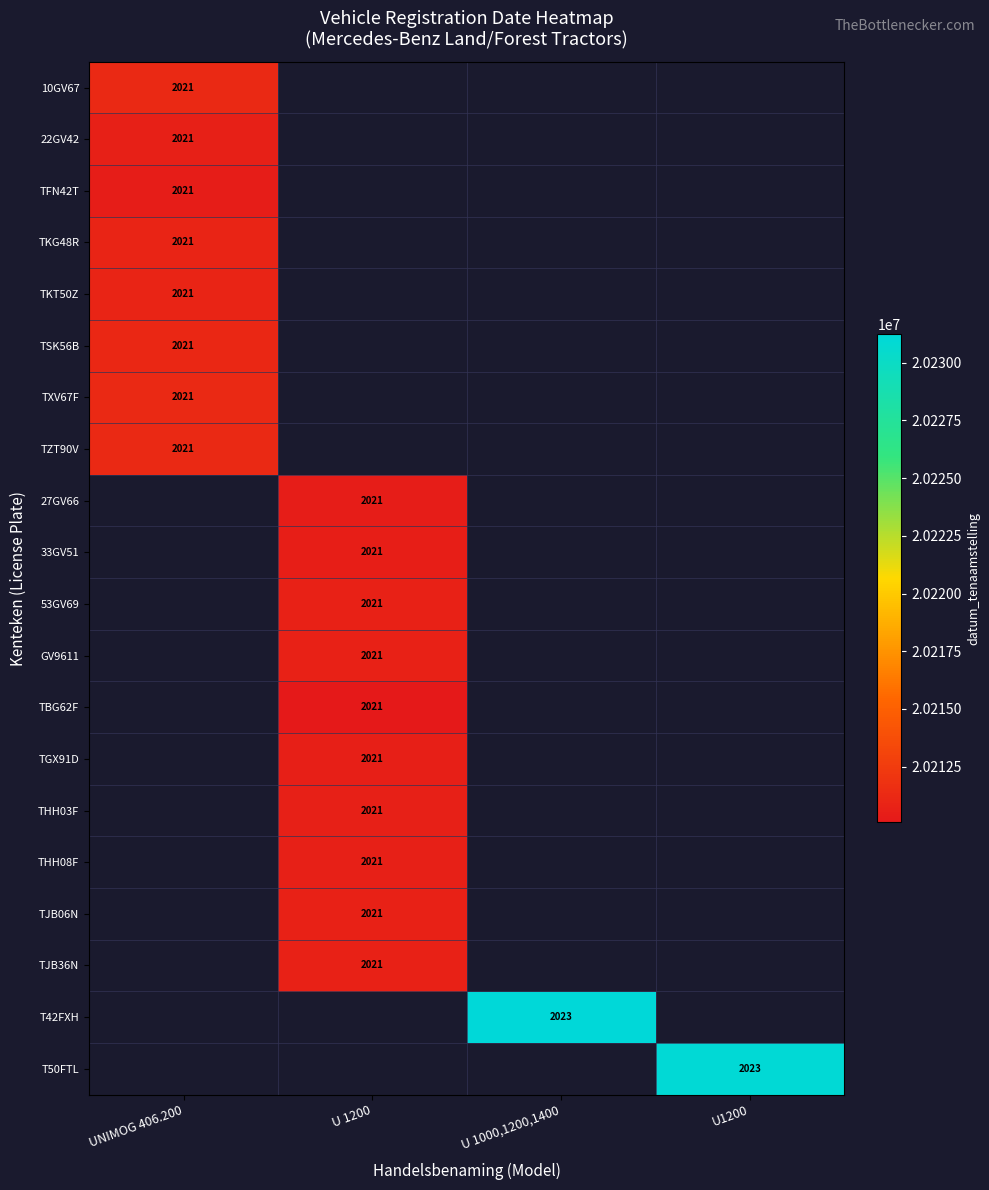

Which label corresponds to the smallest value in the chart?

U 1200